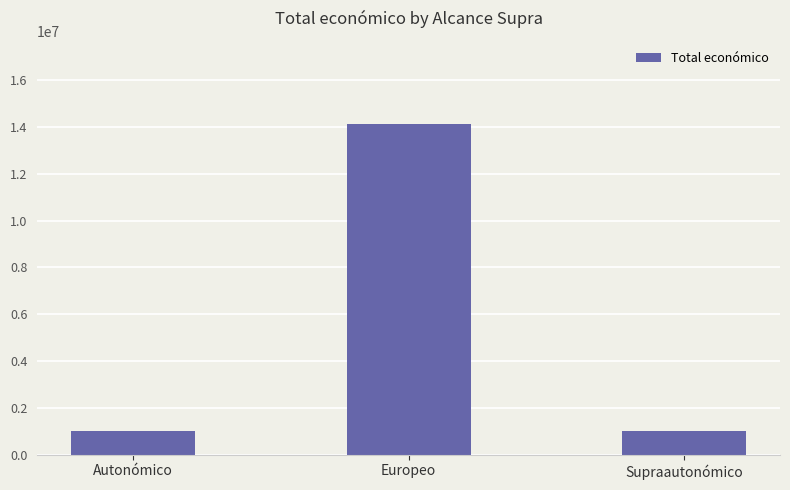

What is the label of the 3rd bar from the right?

Autonómico